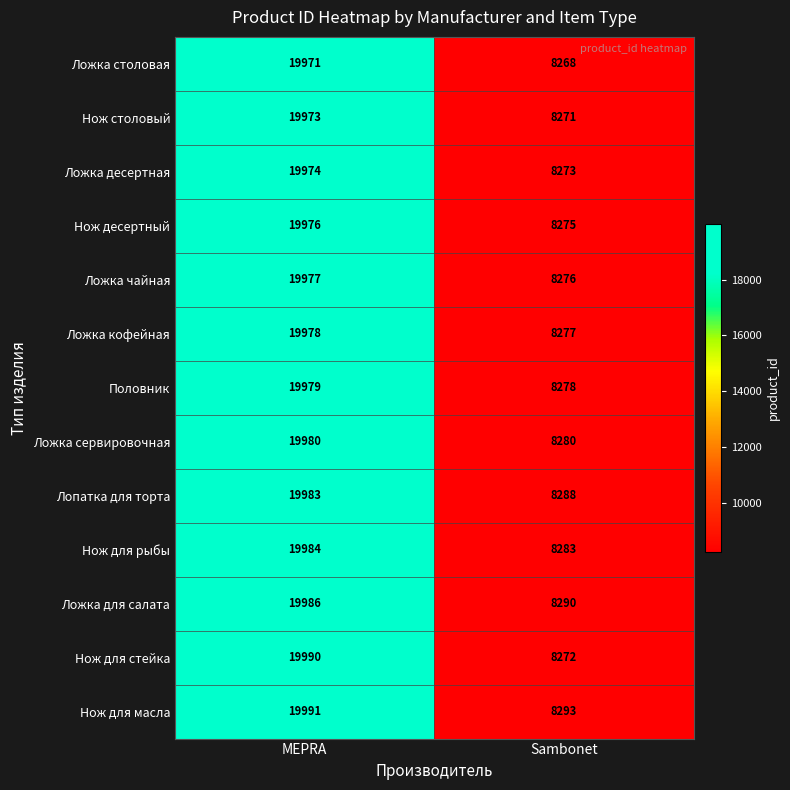

At which label is Лопатка для торта closest to 14135?

Sambonet